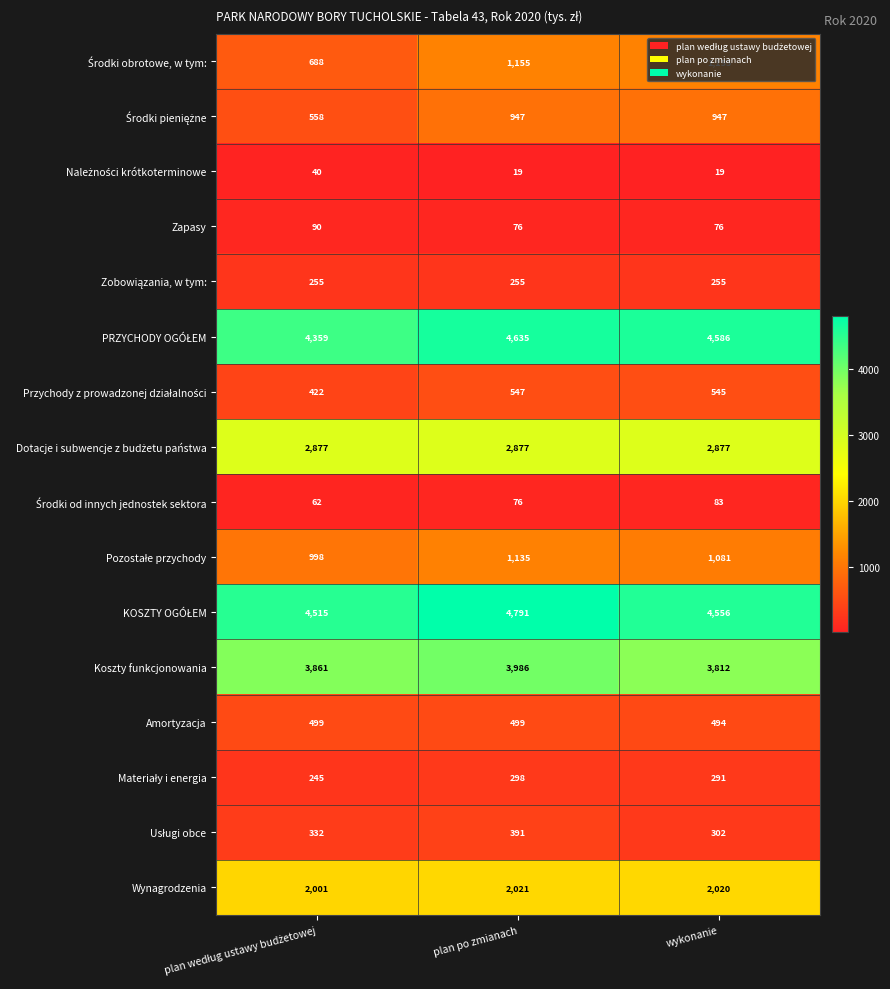

How many values in the Koszty funkcjonowania series are below 3861?

1